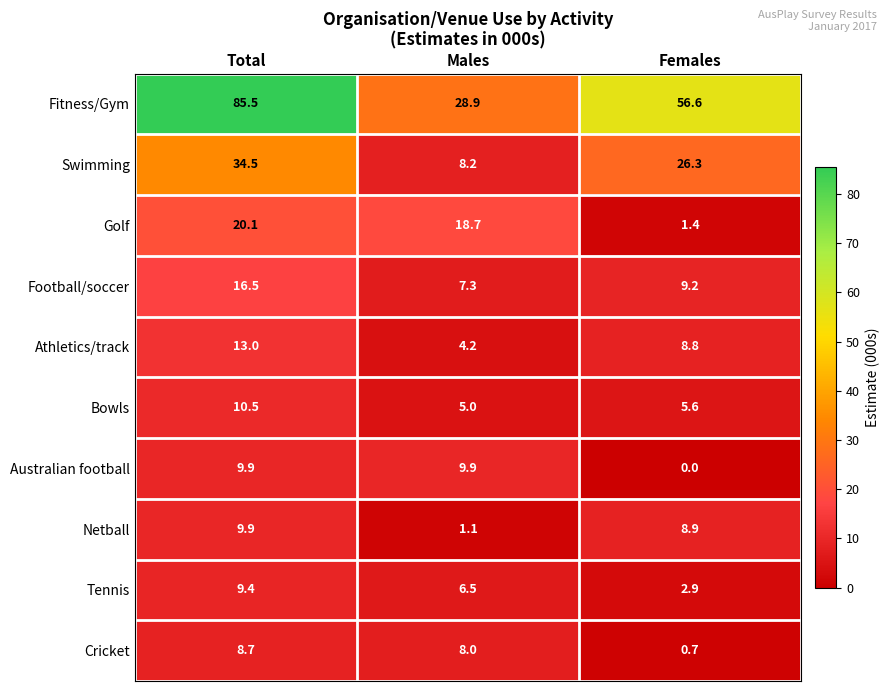

The Netball series shows 16.8 at Total. True or false?

False